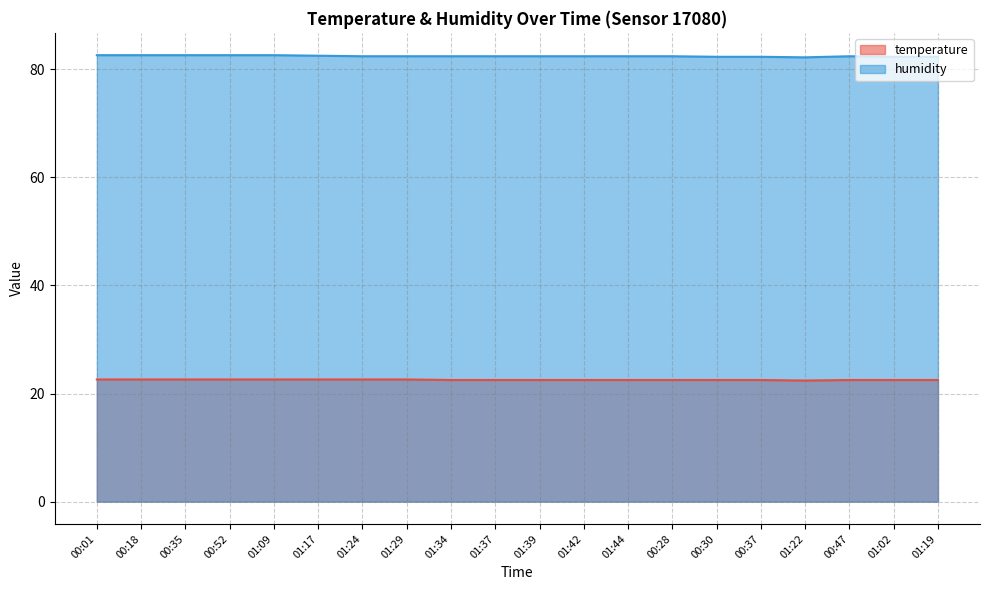

True or false: humidity has a value of 82.4 at 01:24.

True